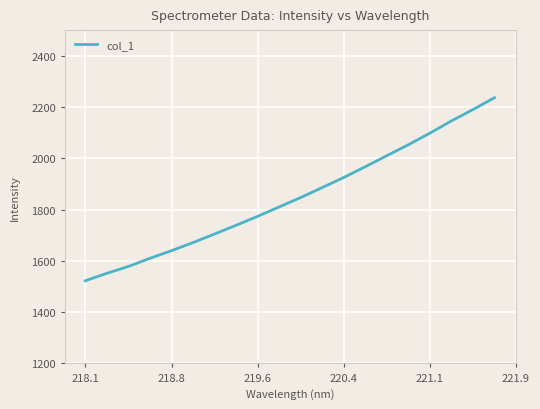

What is the smallest value displayed?

1522.6